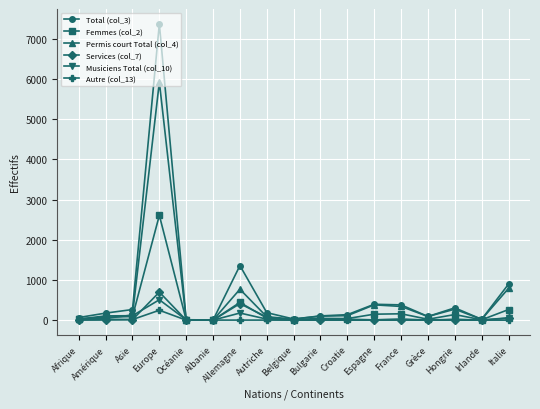

Which series has the largest range (max minus min)?

Total (col_3)